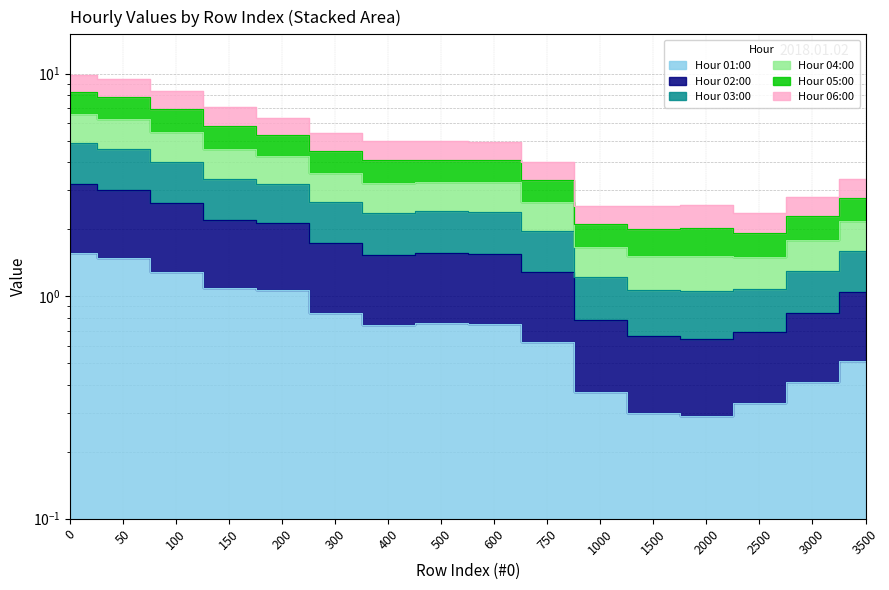

Which category has the lowest value in the 03:00 series?

2500